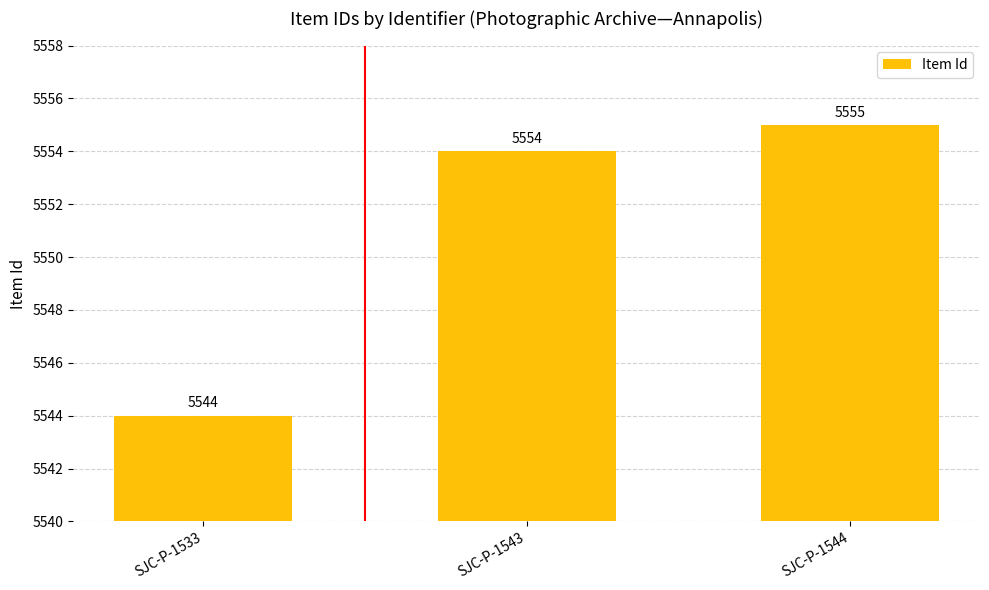

At which label is the value closest to 5549?

SJC-P-1533